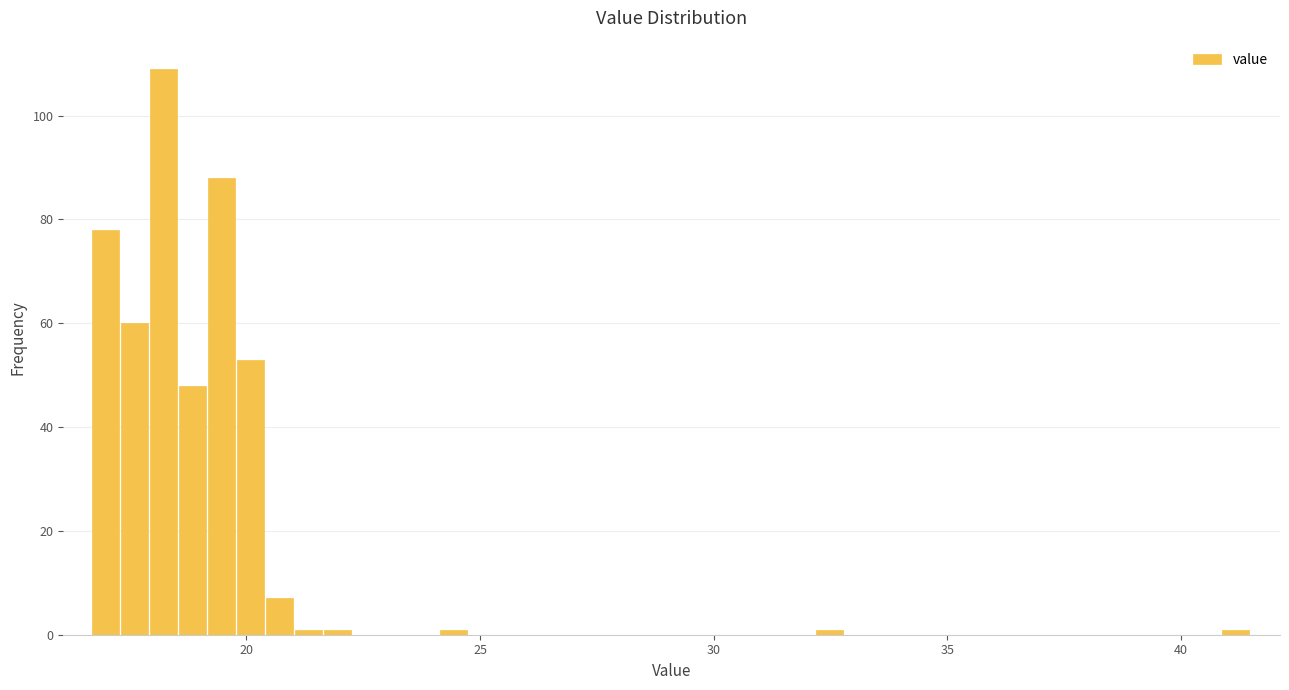

Read against the x-axis, roughly where is the centre of the tallest bar?

18.0